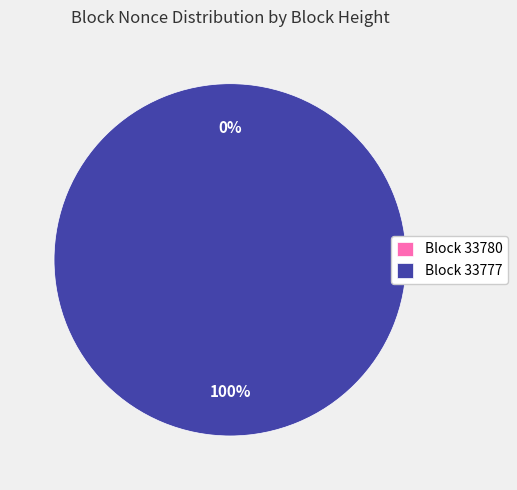

What is the total percentage of 33777 and 33780?

100.0%